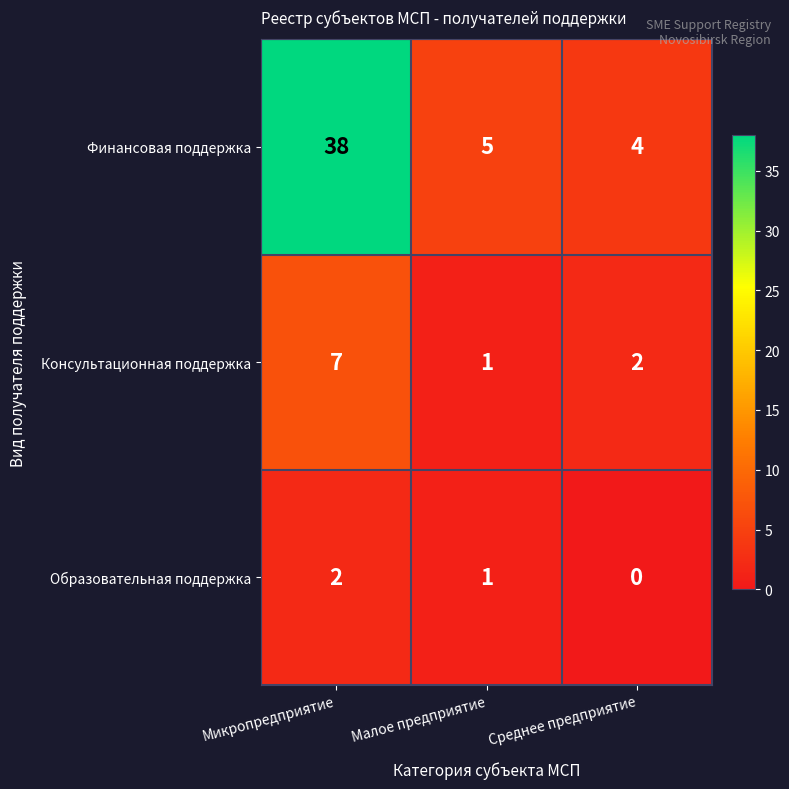

Which series has the largest range (max minus min)?

Финансовая поддержка